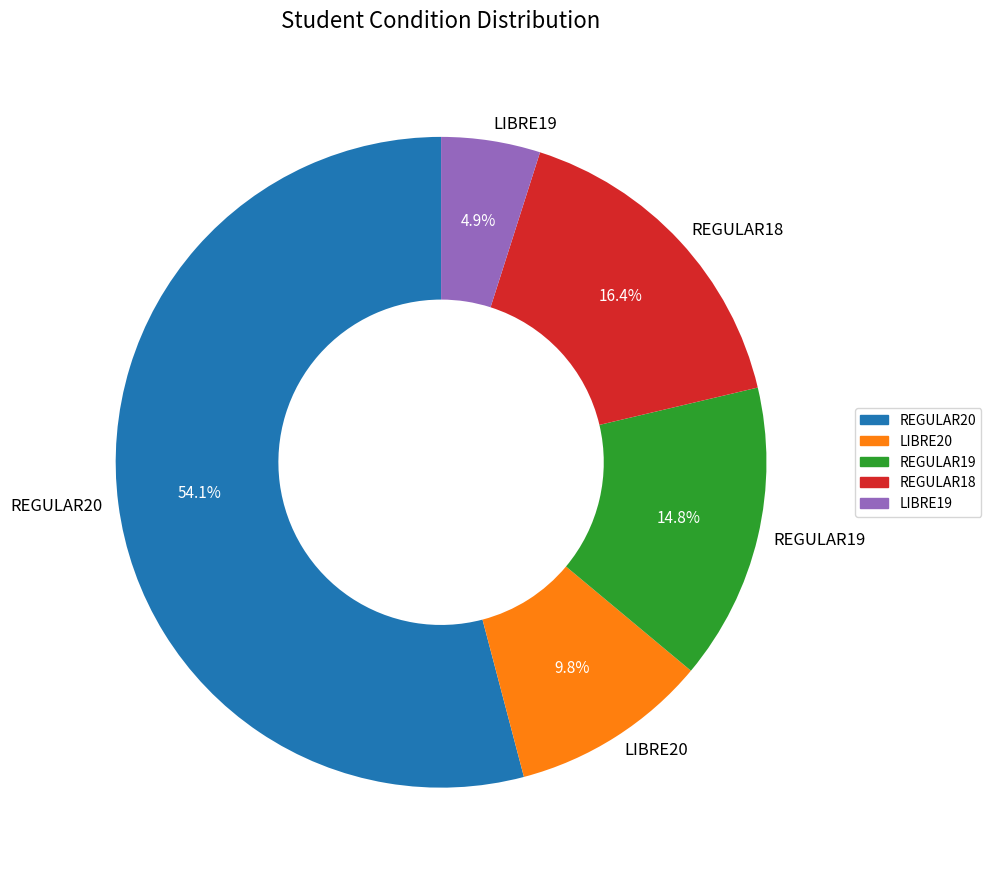

How many segments does this pie chart have?

5